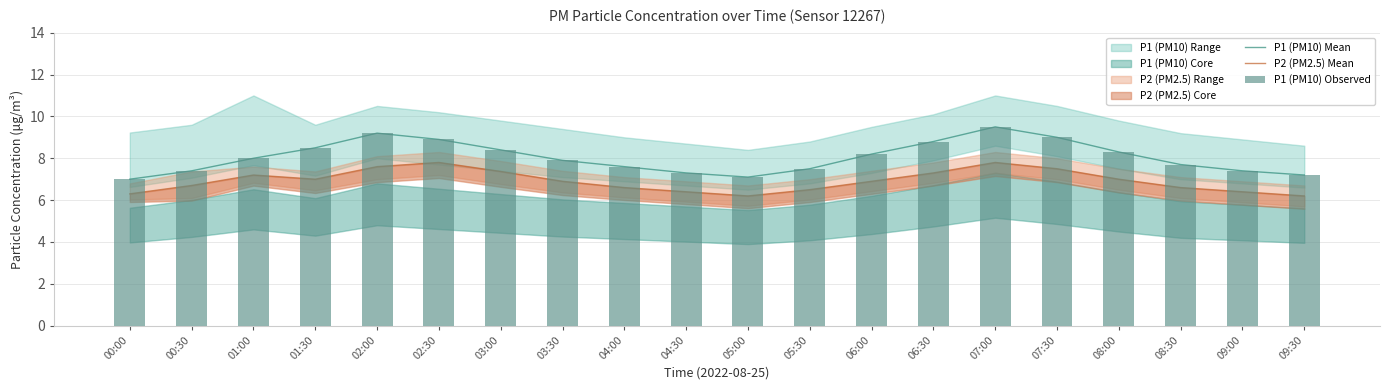

What is the approximate value of P1 (PM10) Mean at 08:00?

8.3